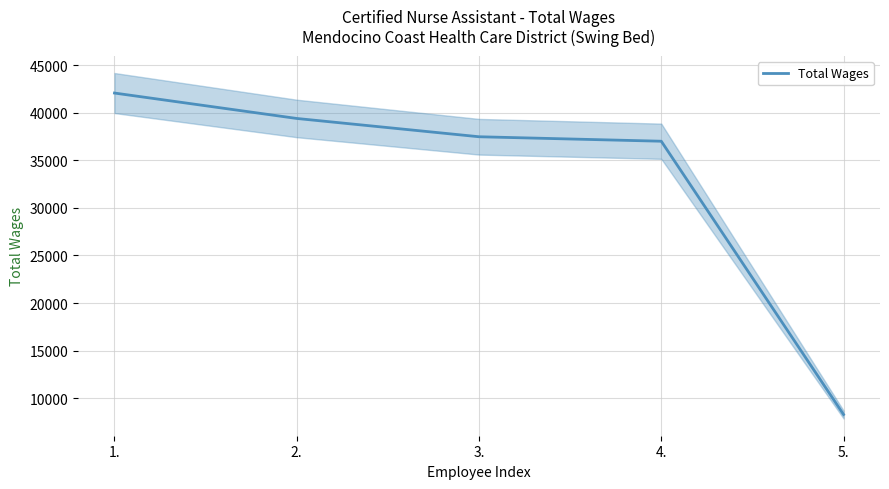

What is the label of the 3rd point from the left?

3.